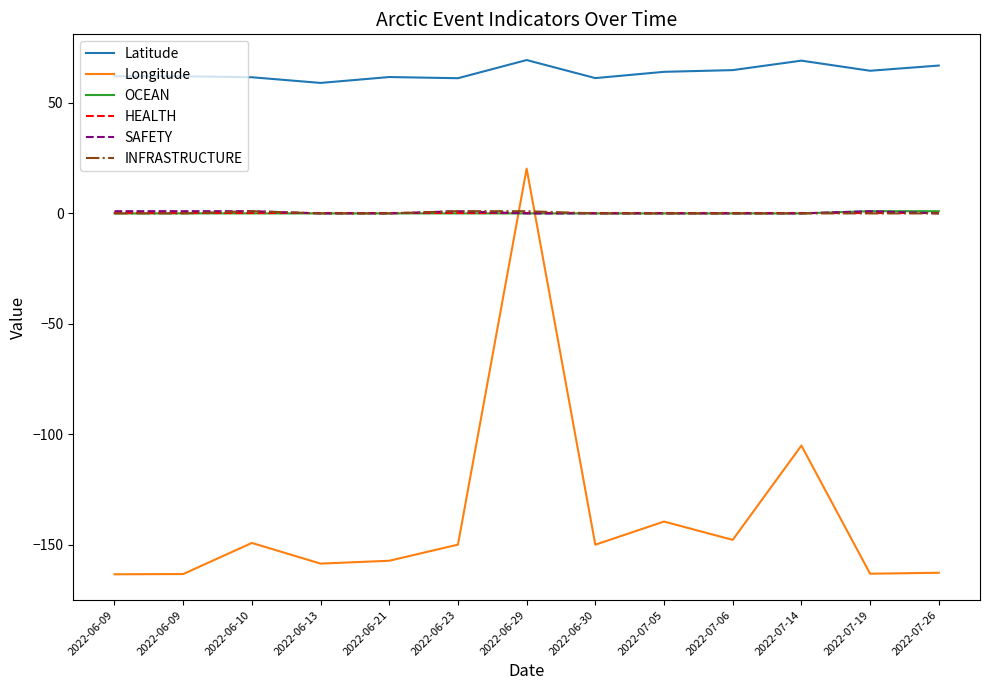

What is the average value of the OCEAN series?

0.2